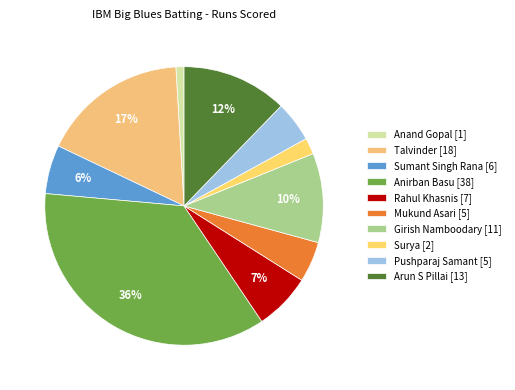

Count the number of slices in the pie.

10